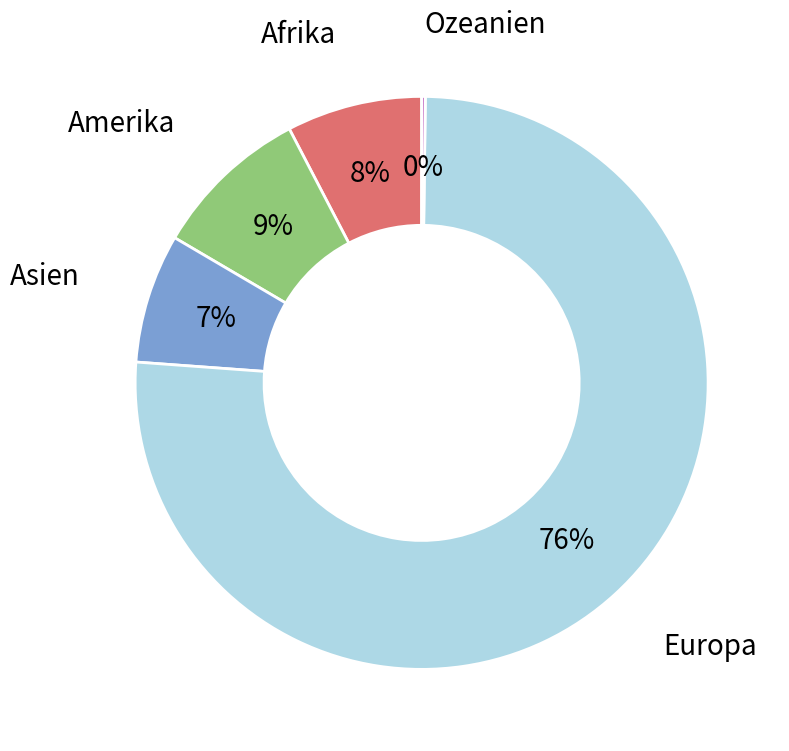

What is the majority slice?

Europa